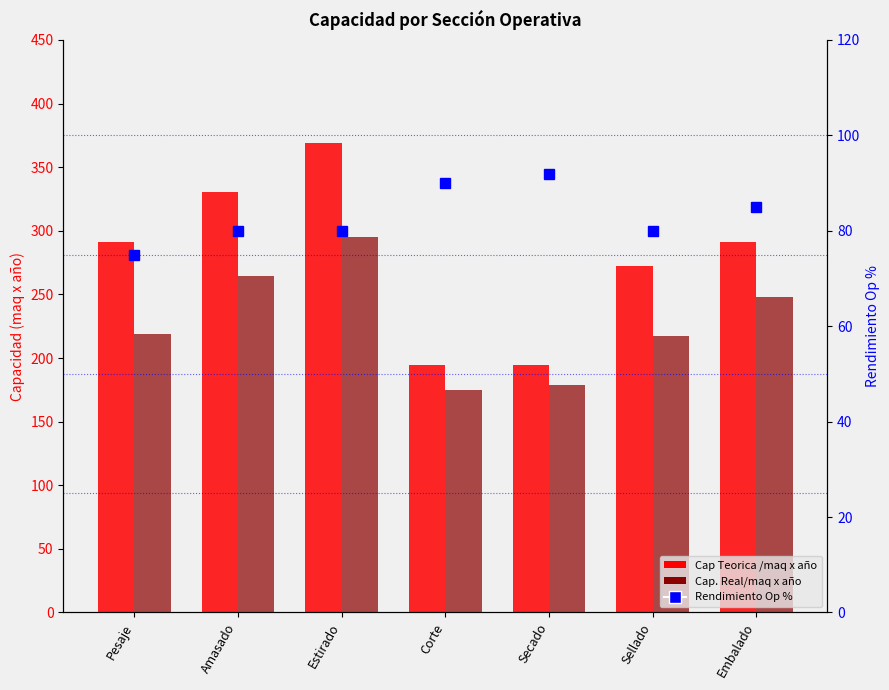

At which category is the sum across all series the highest?

Estirado